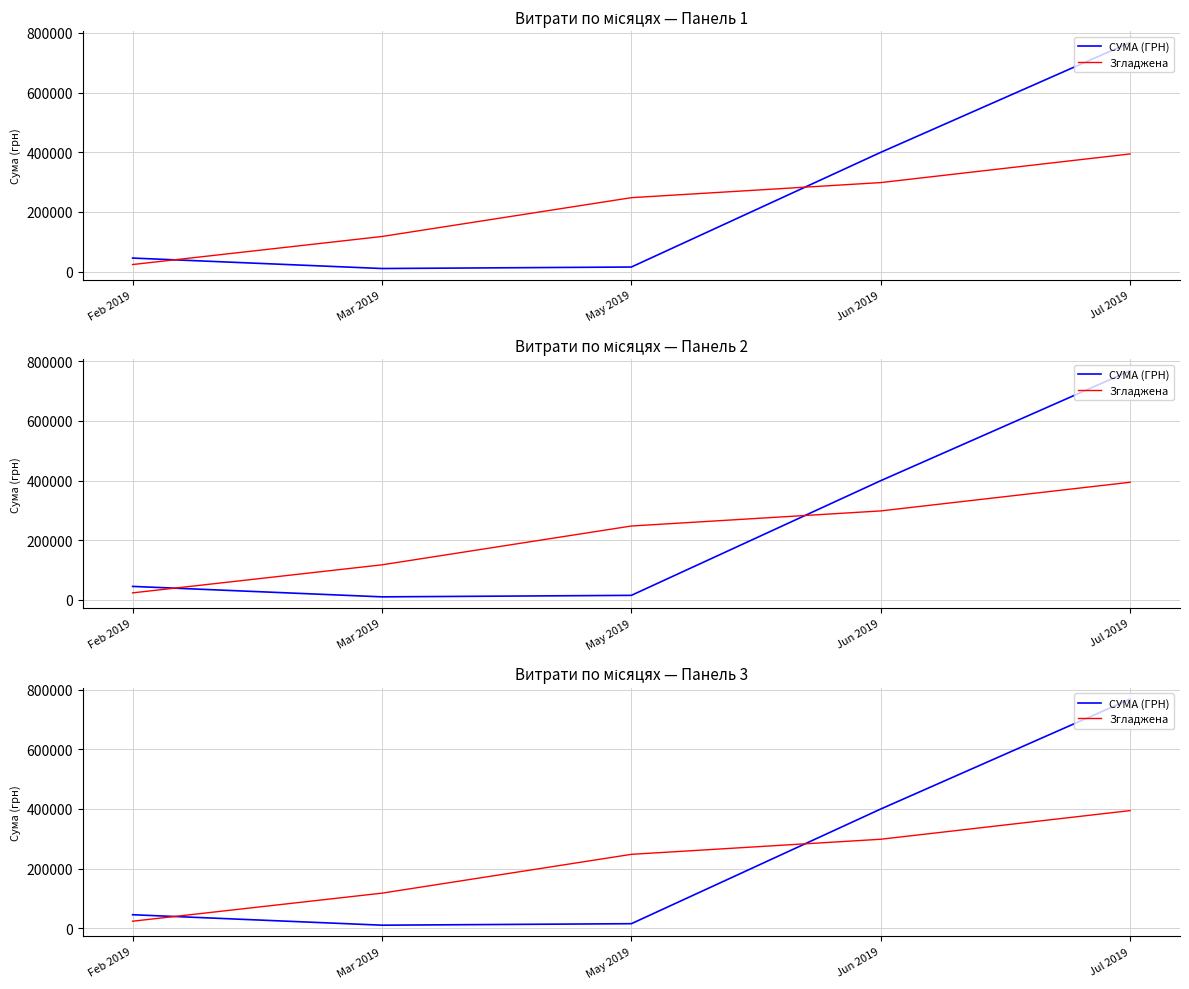

The value of Згладжена at May 2019 is 247852.0. True or false?

True